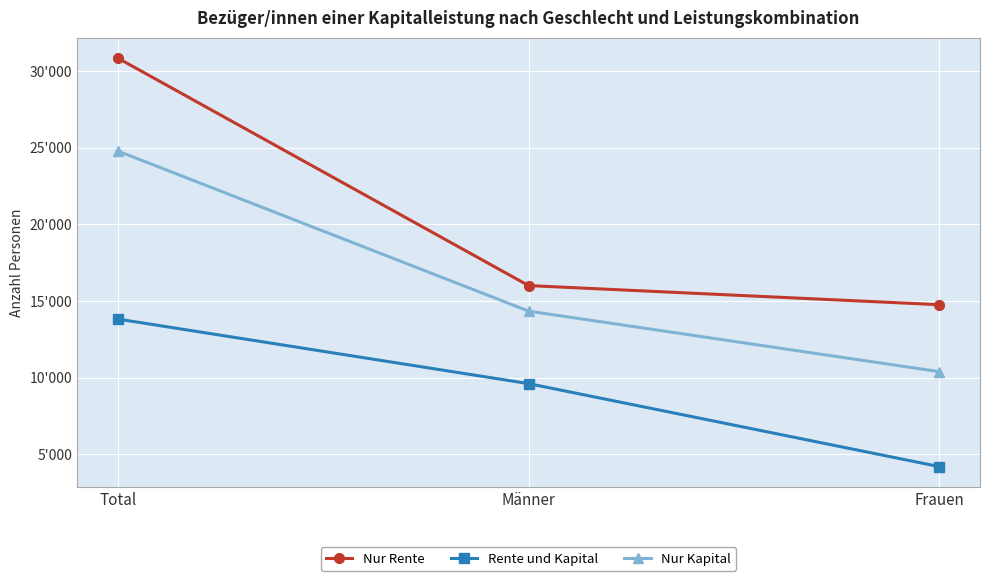

Rank the categories by Rente und Kapital value from lowest to highest.

Frauen, Männer, Total